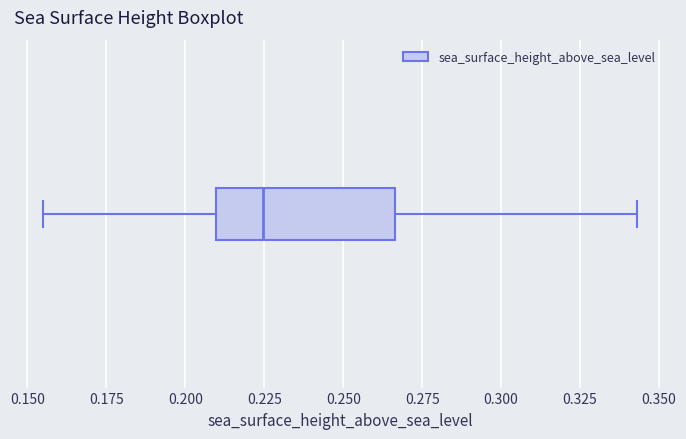

Transcribe this box plot: give where the median line is, the range the box spans, and where the two whiskers end, as read against the x-axis. The values are not printed on the chart, so give them approximately, as read against the axis.

median 0.225, box 0.210 to 0.265, whiskers 0.155 to 0.345